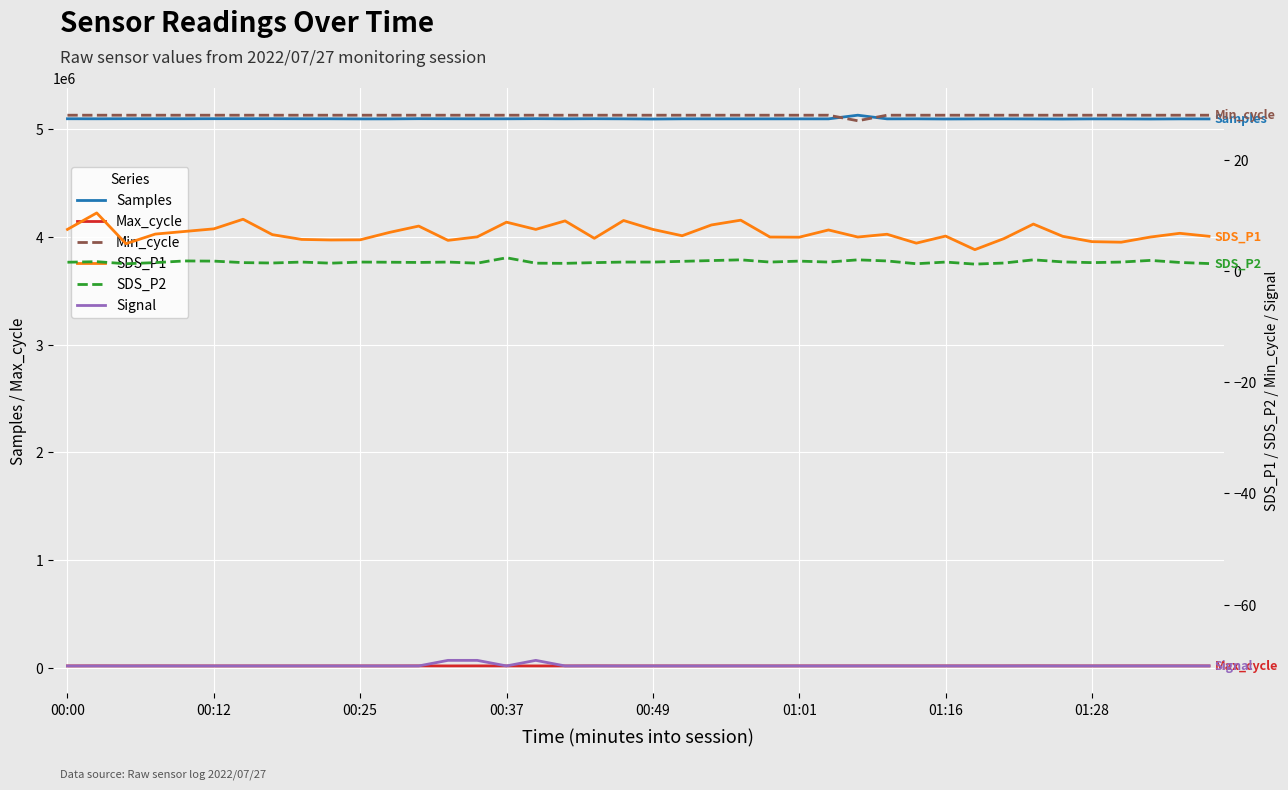

What is the difference between the Samples values at 24 and 33?

793.0